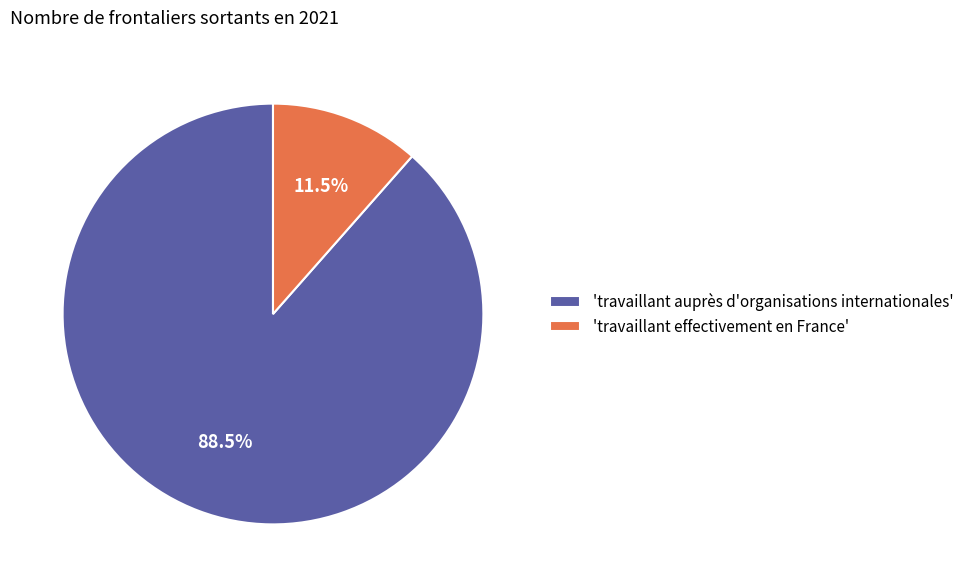

Which has a higher value, 'travaillant effectivement en France' or 'travaillant auprès d'organisations internationales'?

'travaillant auprès d'organisations internationales'